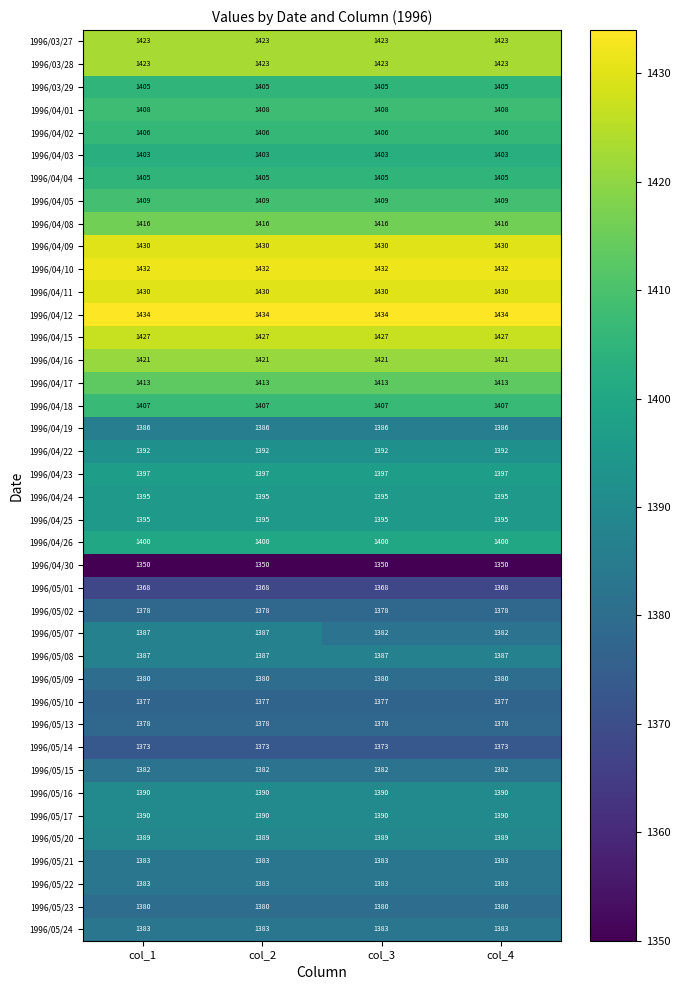

How many 1996/05/07 values are between 1382 and 1387?

4